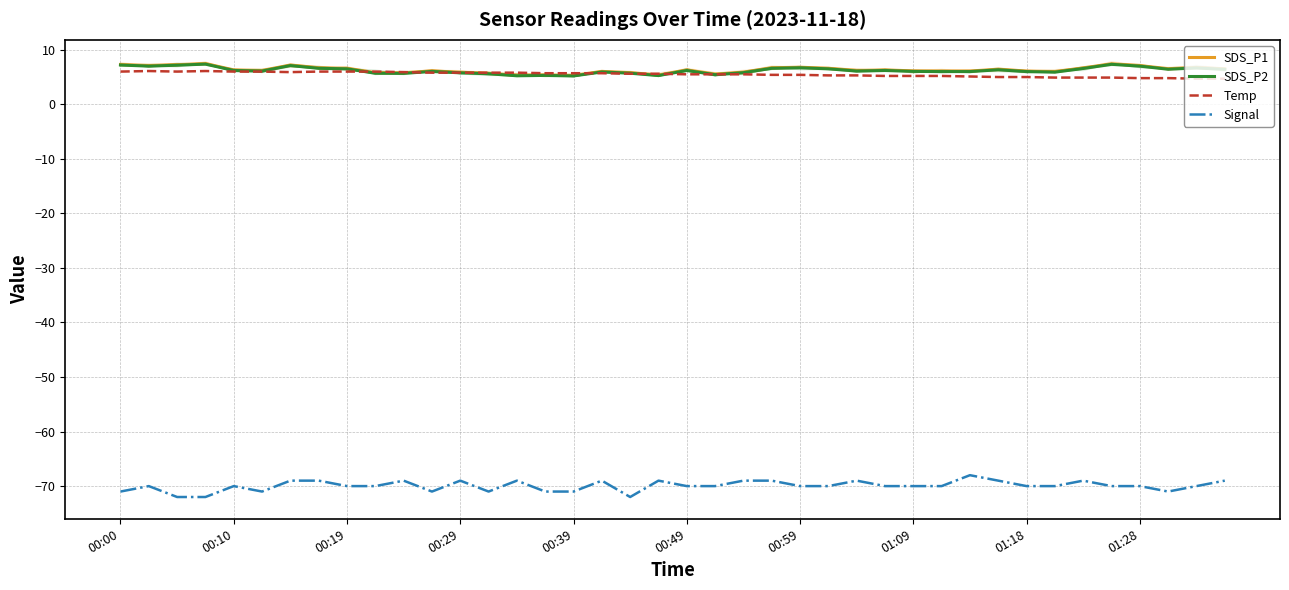

How many data points does each series have?

40